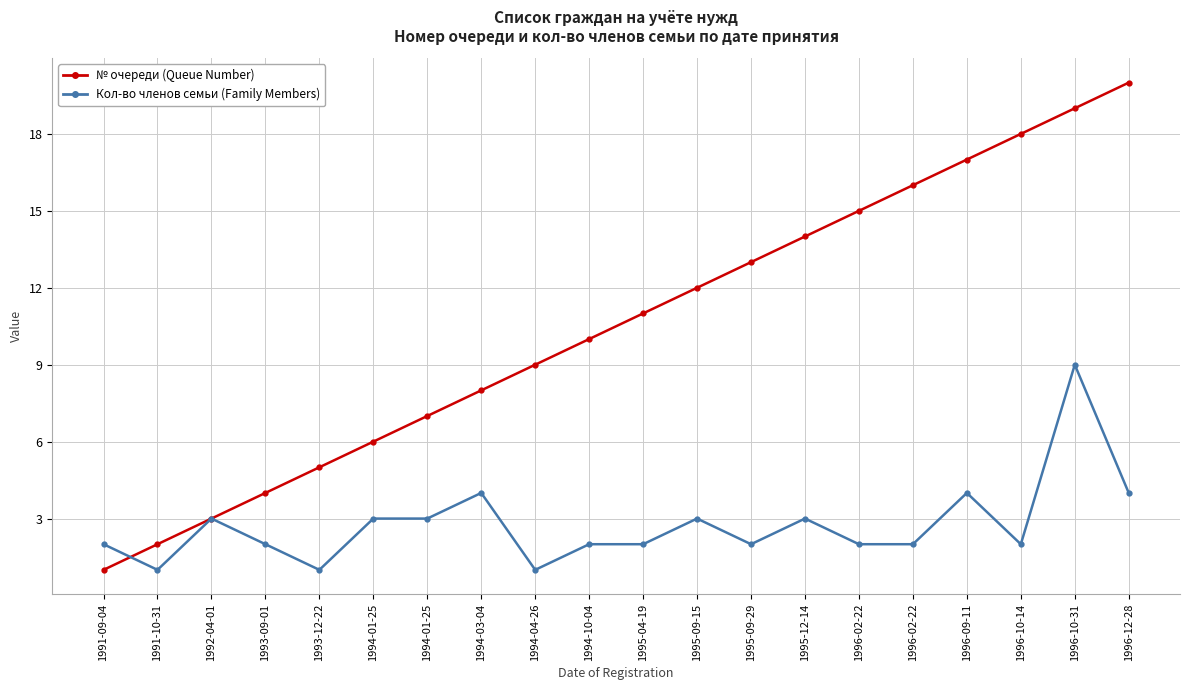

How many data points does each series have?

20